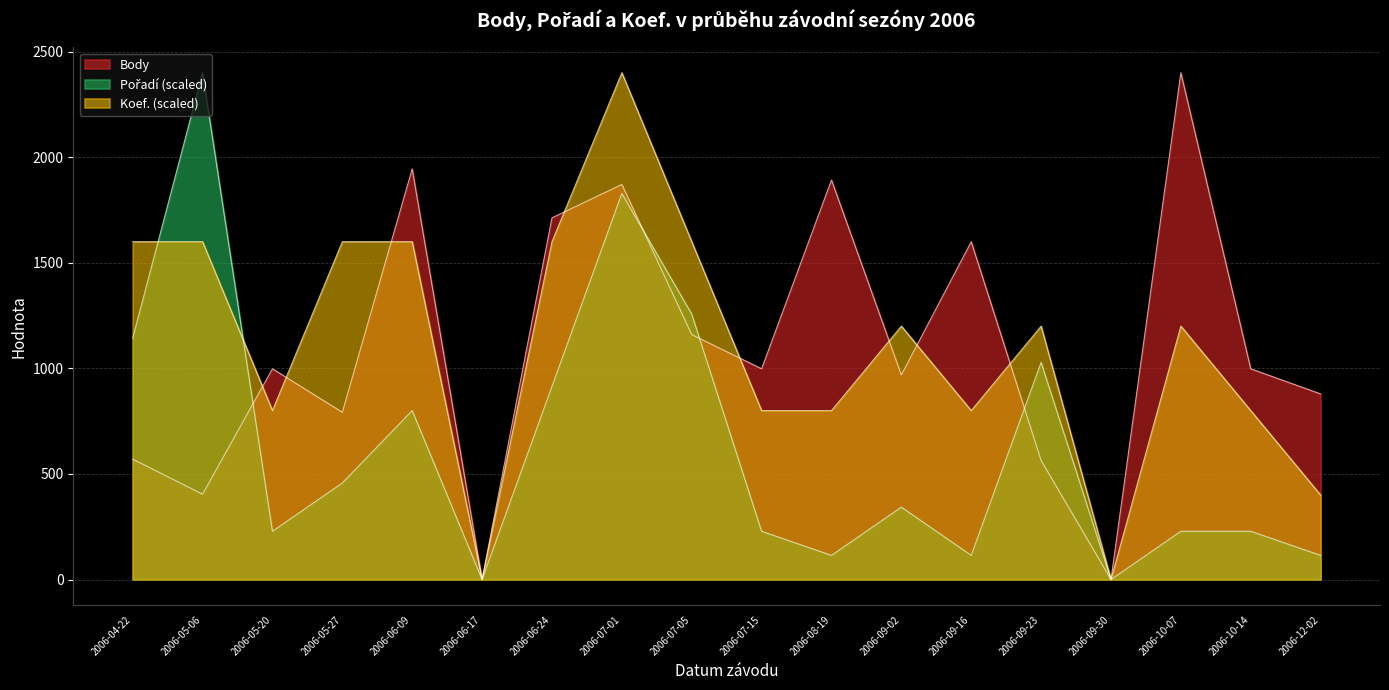

How many series are shown in this chart?

3